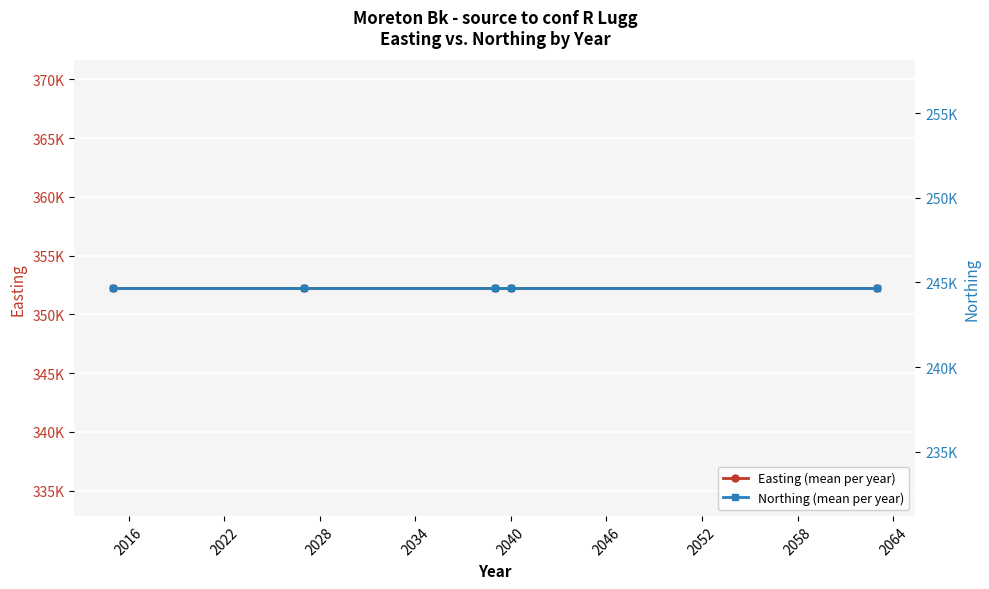

How many distinct data groups are displayed?

2